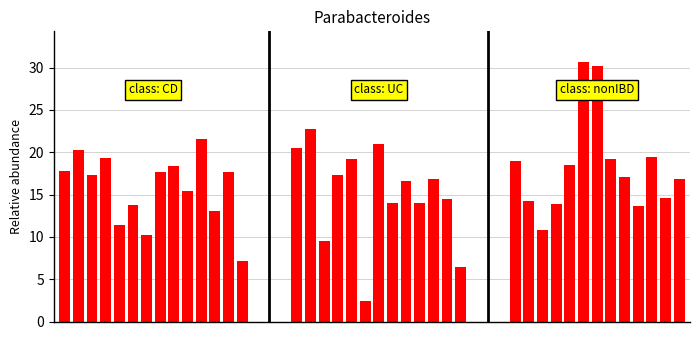

The value at 23 is 14.0. True or false?

True